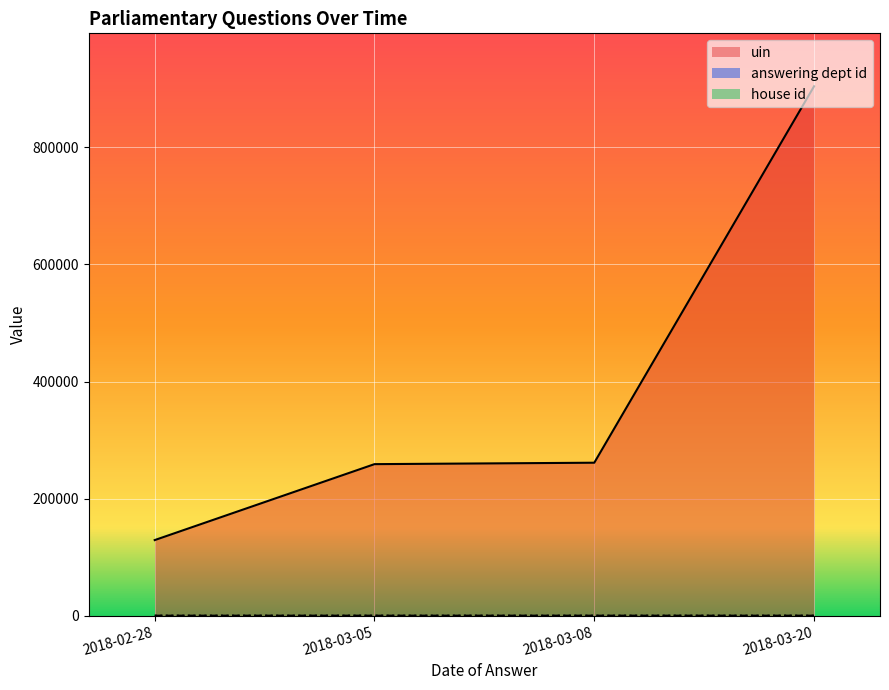

How many lines are shown in the chart?

3